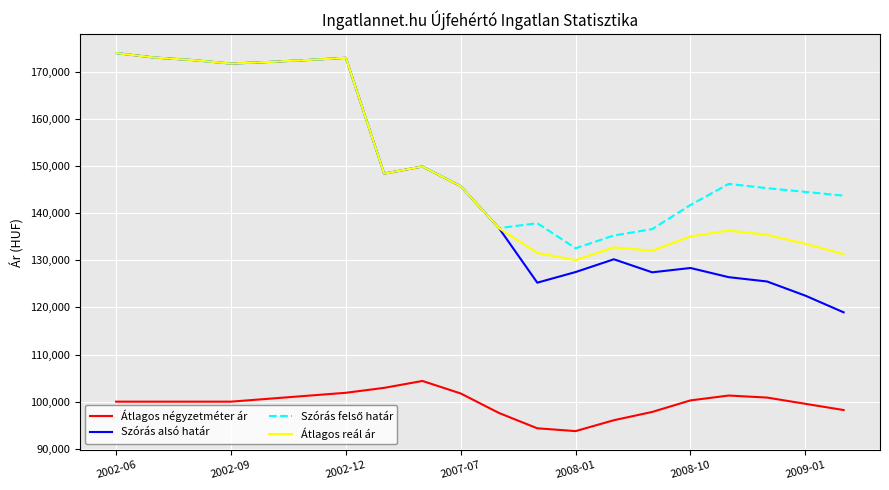

How many series are shown in this chart?

4